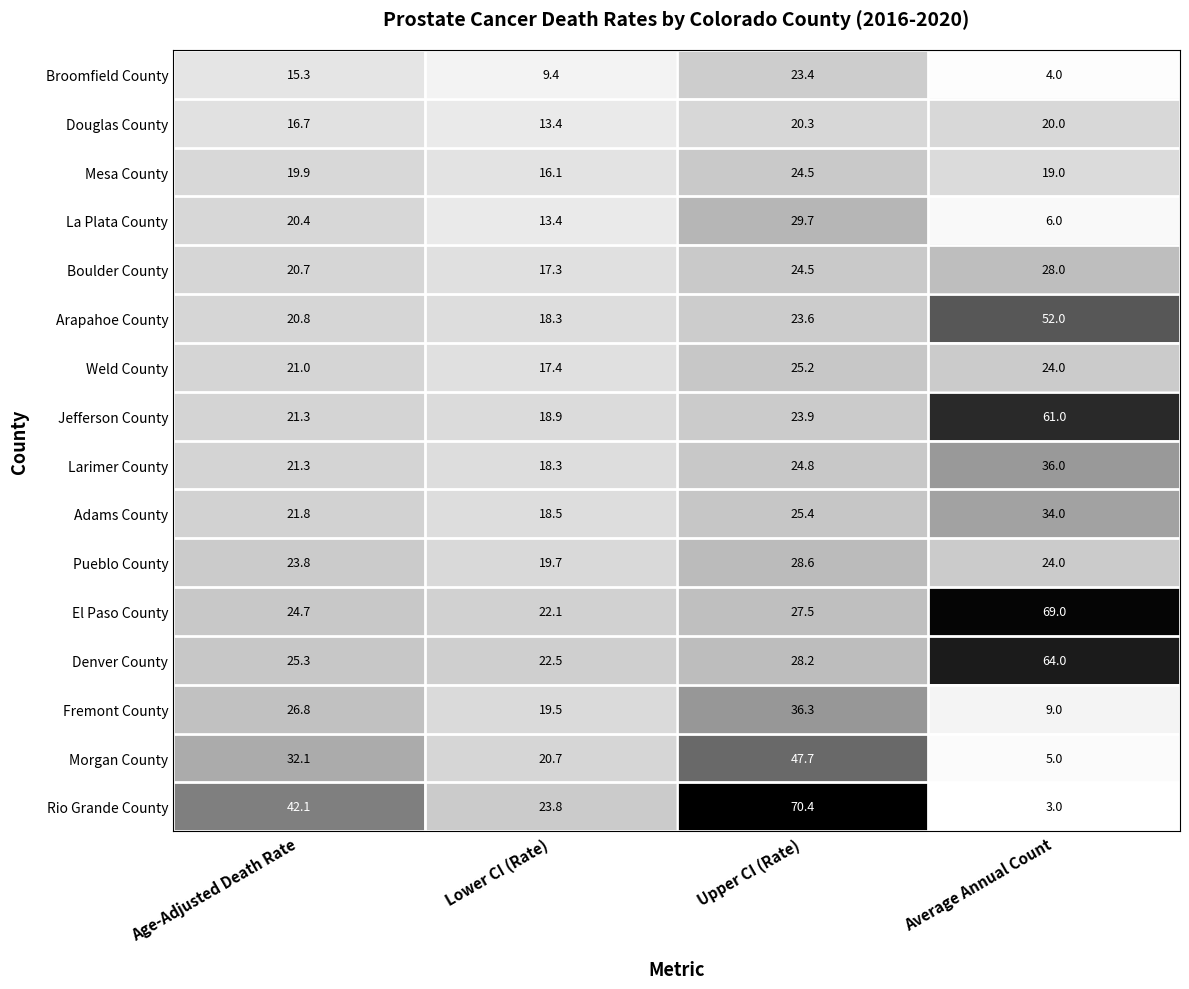

Which category has the lowest value in the Morgan County series?

Average Annual Count